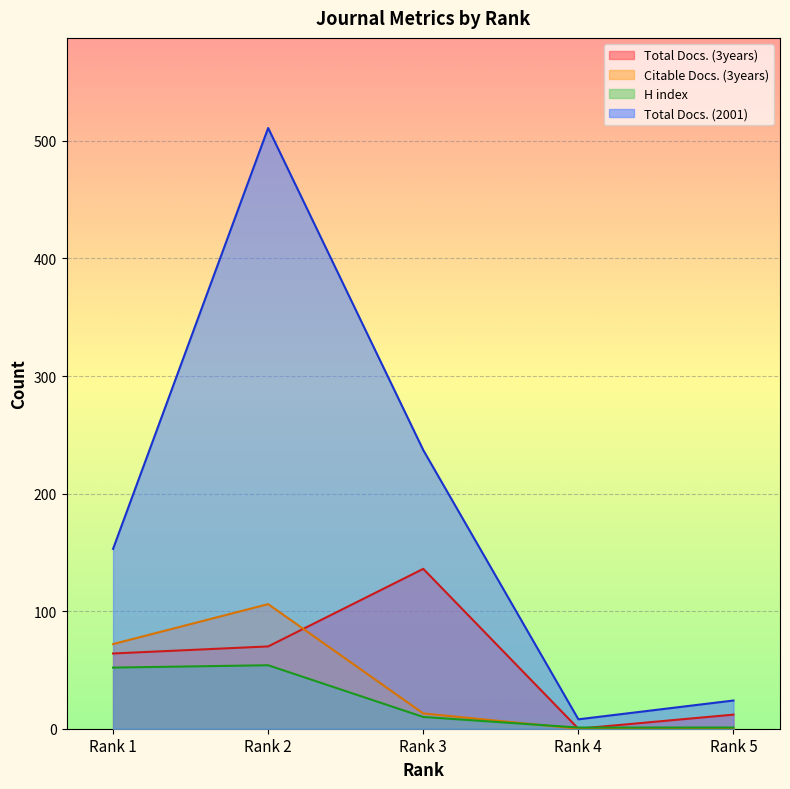

Rank the series at Rank 3 from lowest to highest value.

H index, Citable Docs. (3years), Total Docs. (3years), Total Docs. (2001)